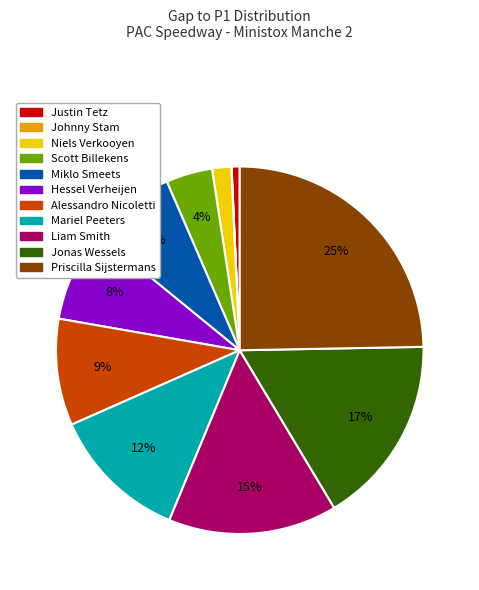

What is the largest slice in the pie chart?

Priscilla Sijstermans